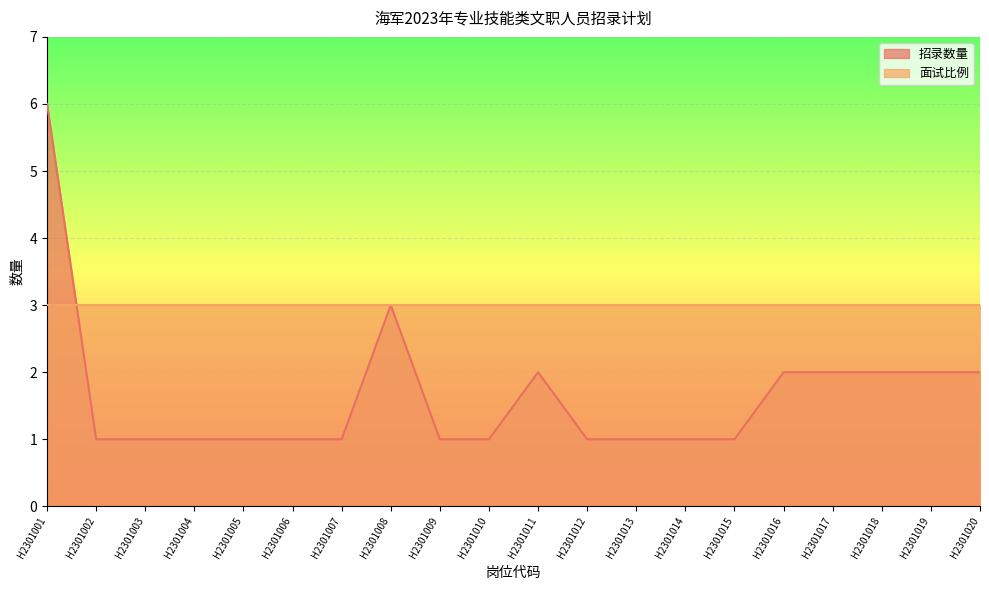

Where is the first local maximum?

H2301008